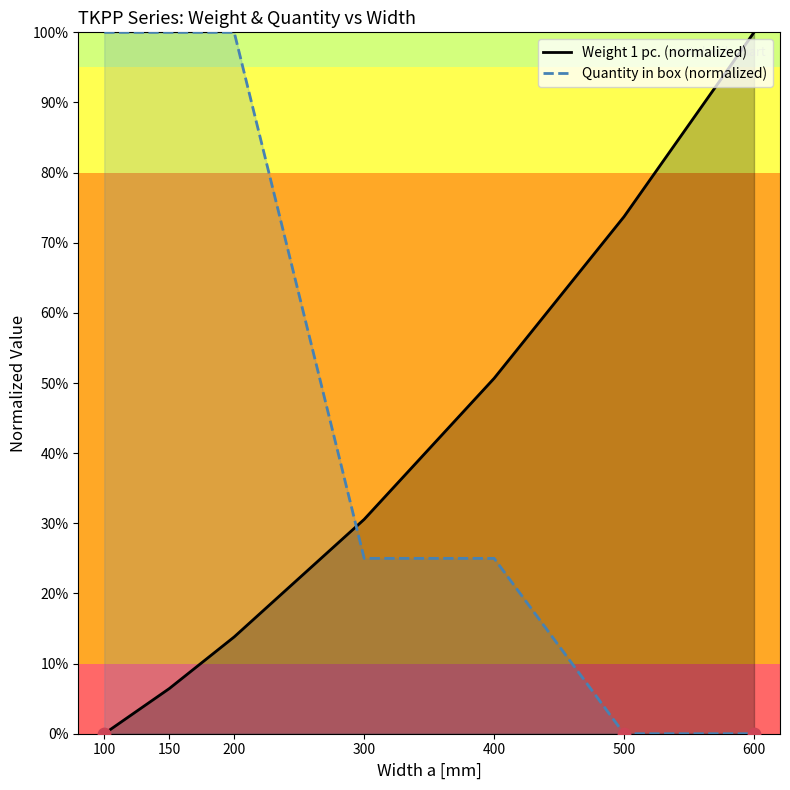

Is the value of Quantity in box (normalized) at 200 greater than the value of Weight 1 pc. (normalized) at 150?

Yes